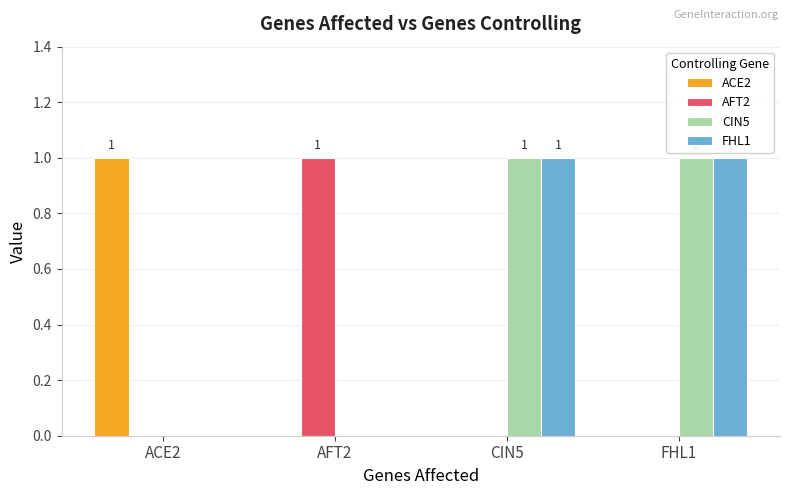

True or false: FHL1 has a value of 0 at AFT2.

True